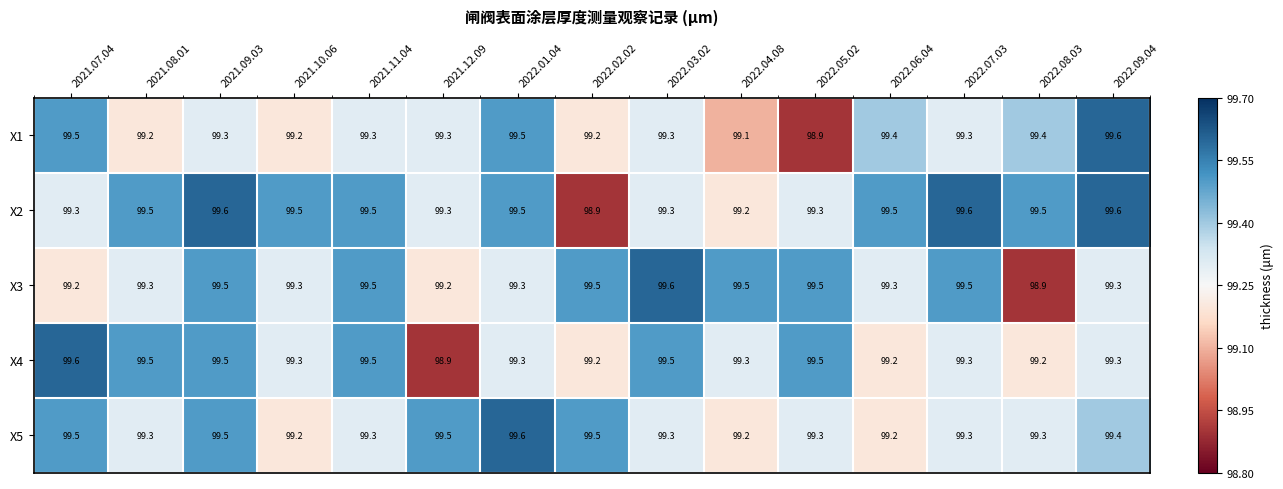

The value of X2 at 2021.07.04 is 99.3. True or false?

True